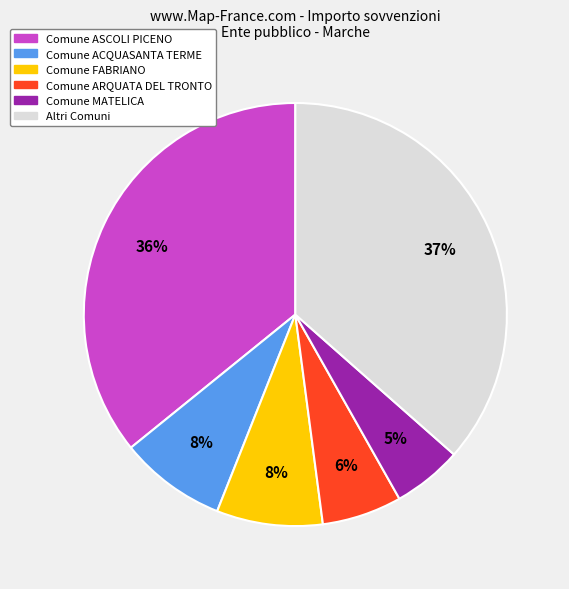

Is there a majority slice in this chart?

No